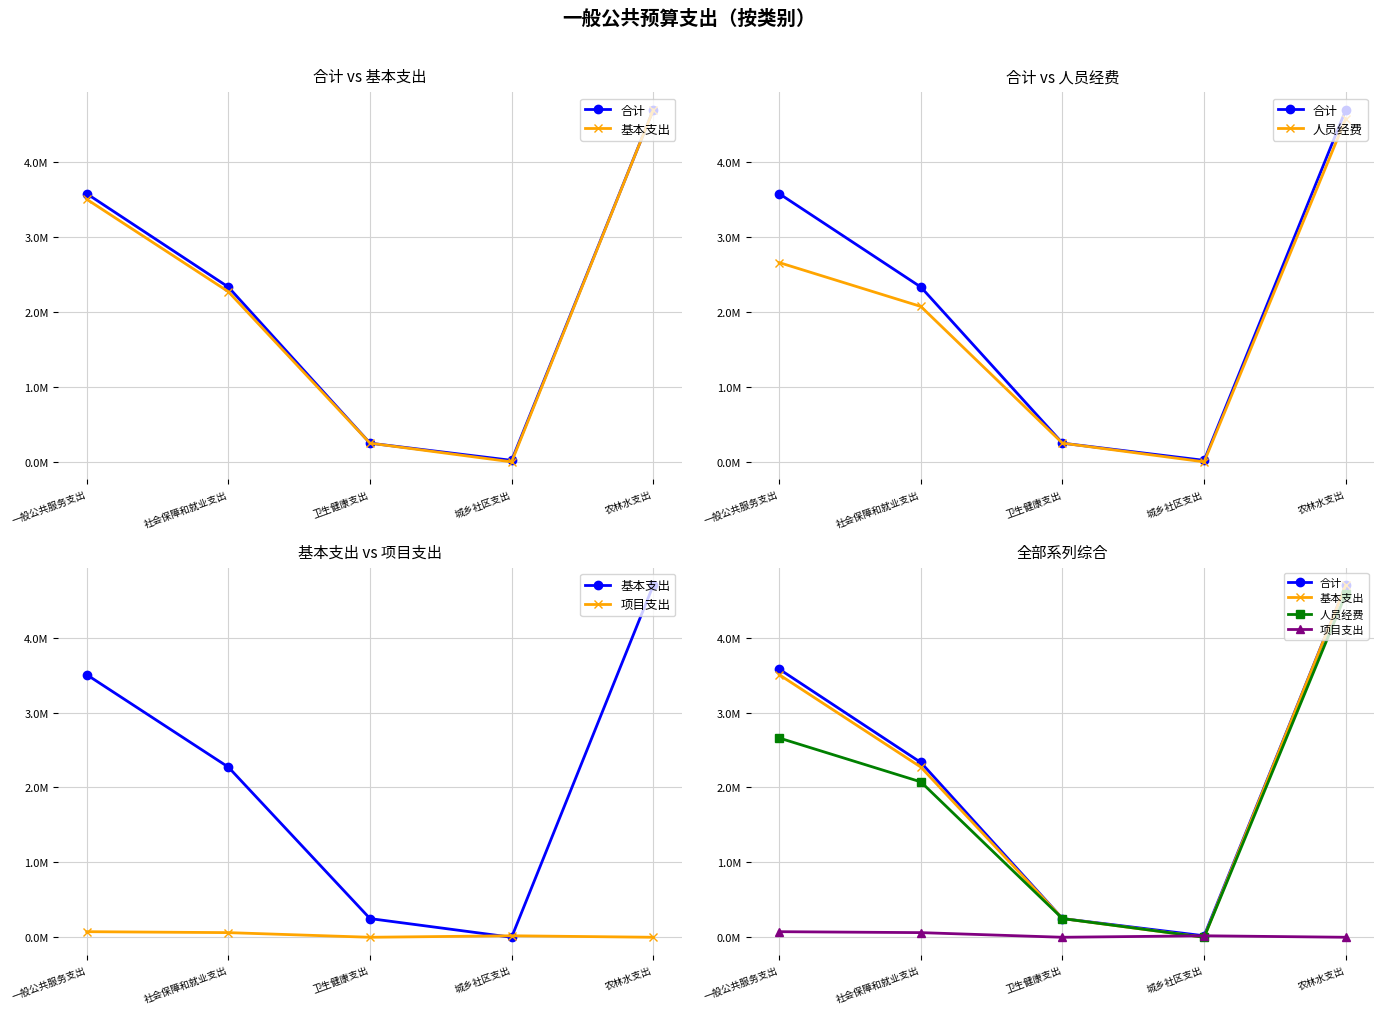

Where is 人员经费 nearest to the value 2290436?

社会保障和就业支出